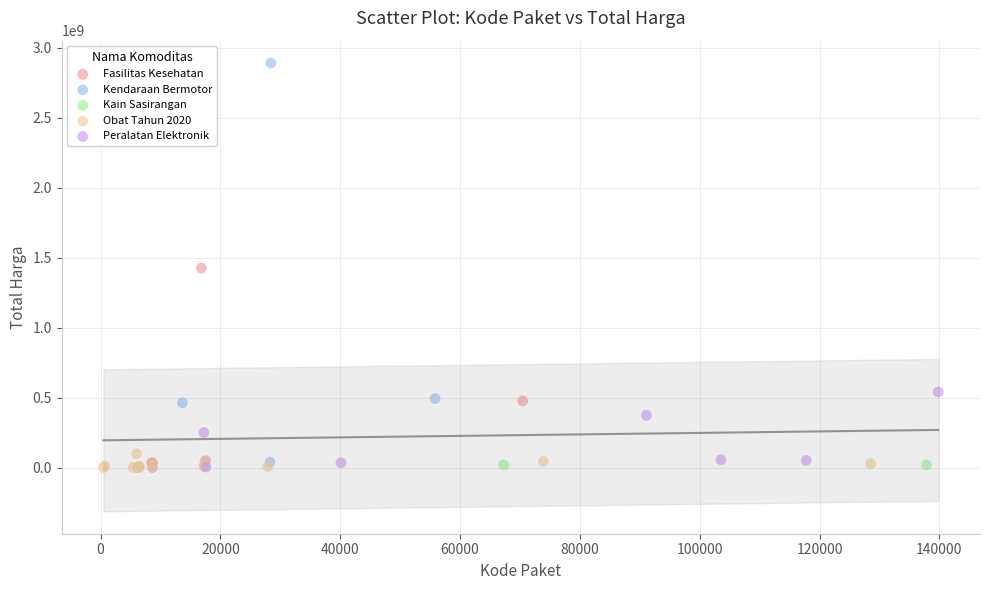

What are all the series names shown in the legend?

Fasilitas Kesehatan, Kendaraan Bermotor, Kain Sasirangan, Obat Tahun 2020, Peralatan Elektronik